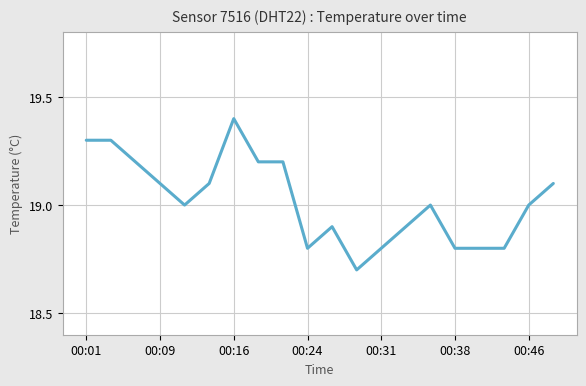

What is the greatest value displayed?

19.4